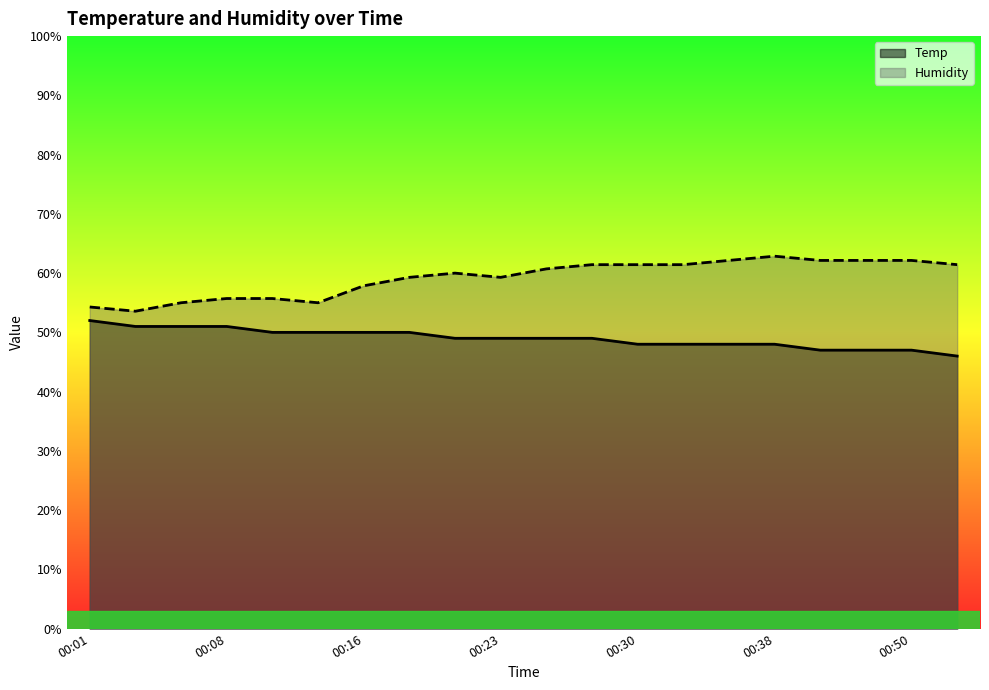

What is the spread (max minus min) of values at 00:13?

5.0